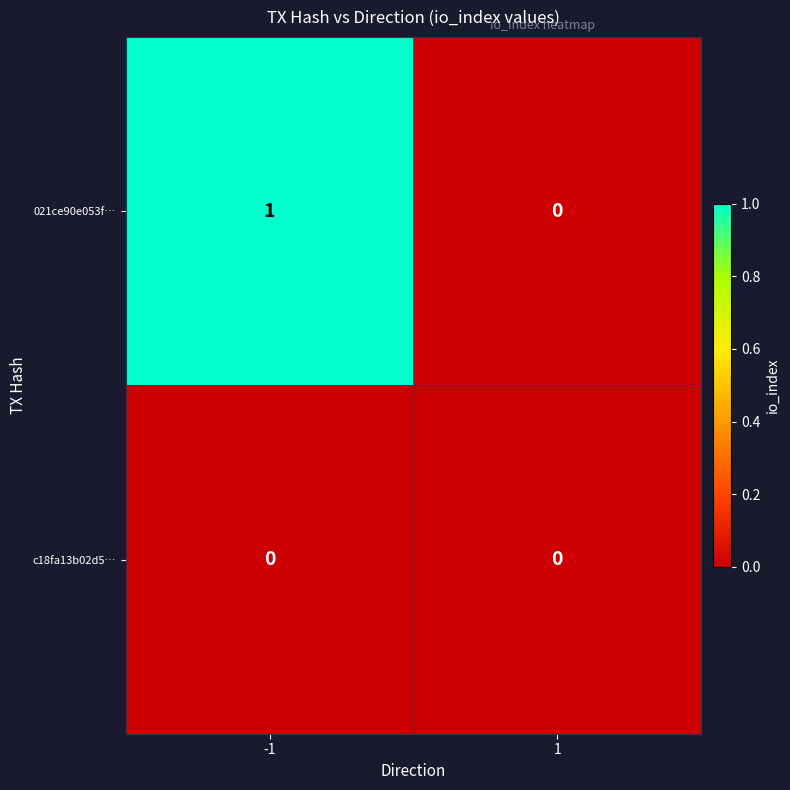

Which series has the widest spread of values?

021ce90e053f…